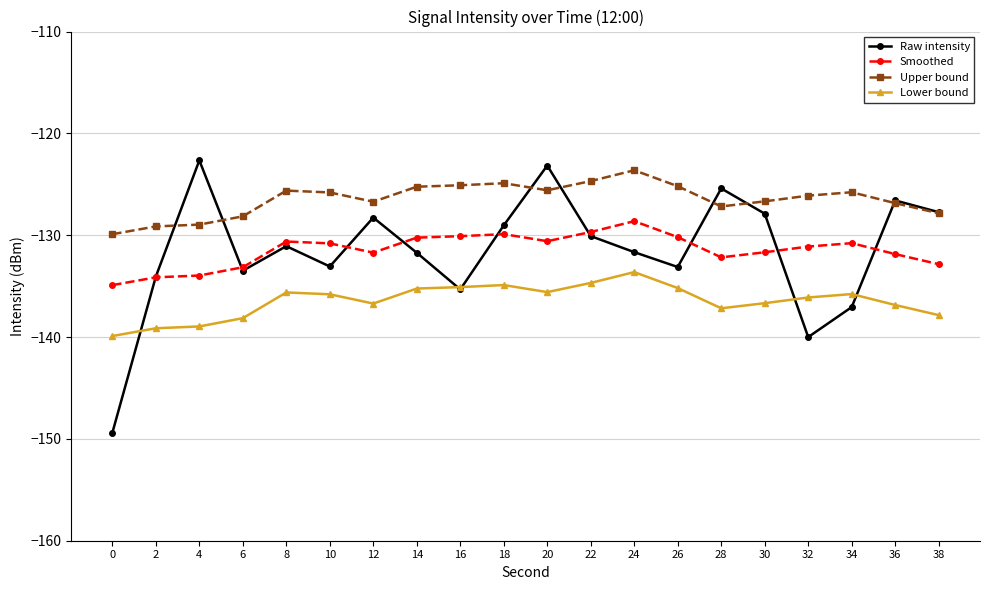

At which category does Raw intensity reach its first local peak?

4